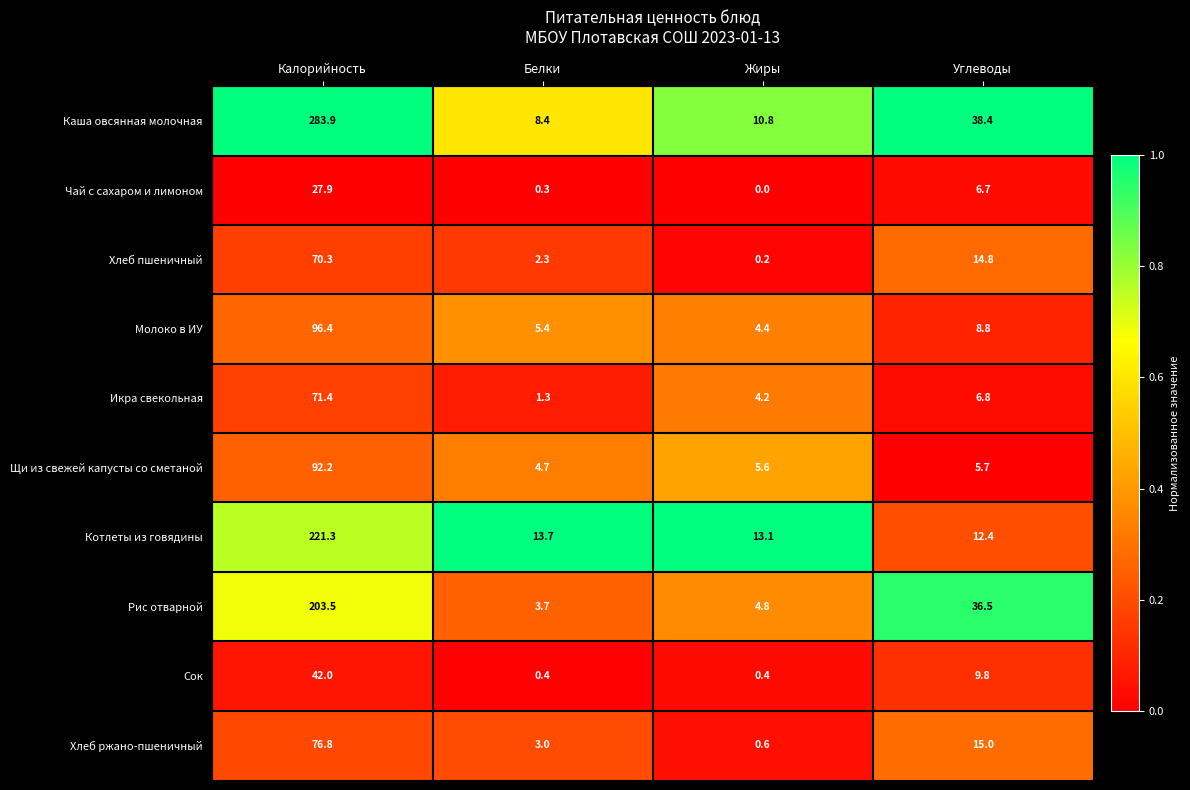

Which series has the largest range (max minus min)?

Каша овсянная молочная